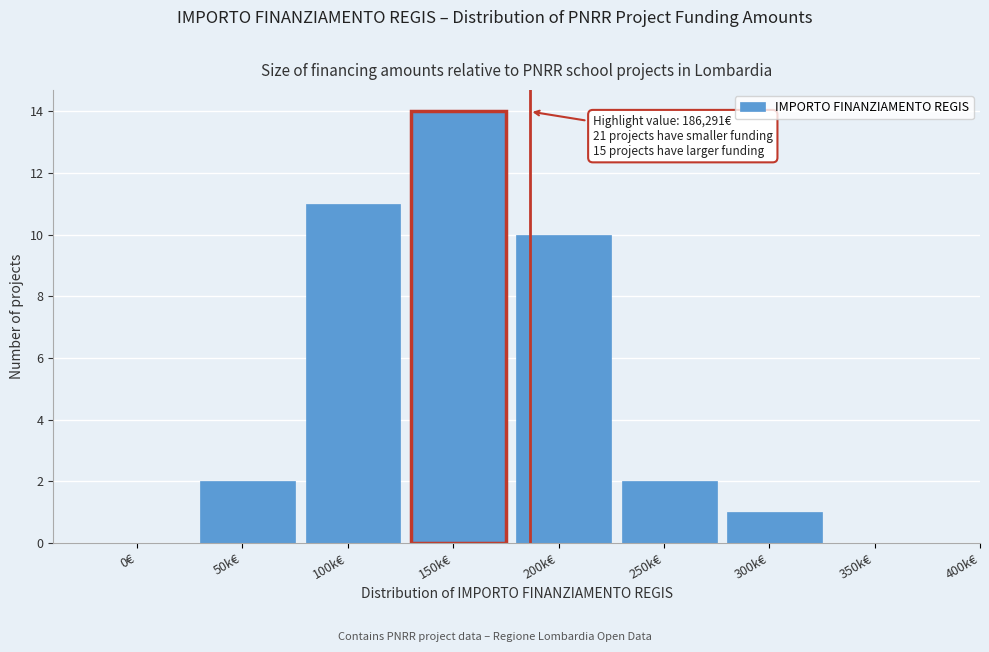

Reading right to left, list all the values displayed in this chart.

350k€=0	300k€=1	250k€=2	200k€=10	150k€=14	100k€=11	50k€=2	0€=0